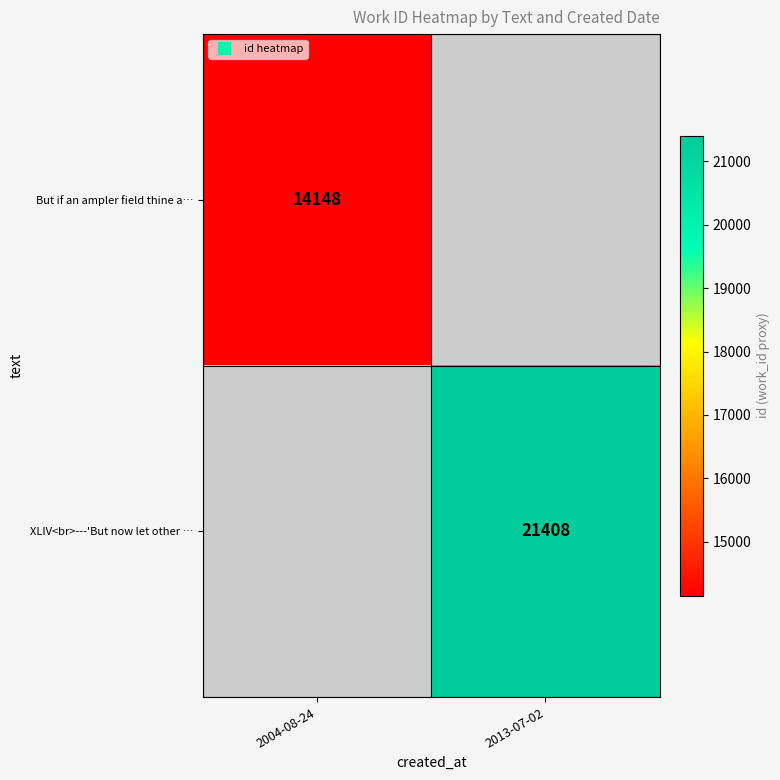

True or false: But if an ampler field thine a… has a value of 14148.0 at 2004-08-24.

True